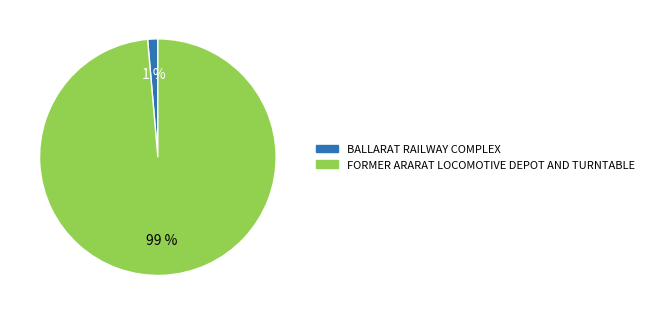

The FORMER ARARAT LOCOMOTIVE DEPOT AND TURNTABLE slice represents 89% of the pie. True or false?

False